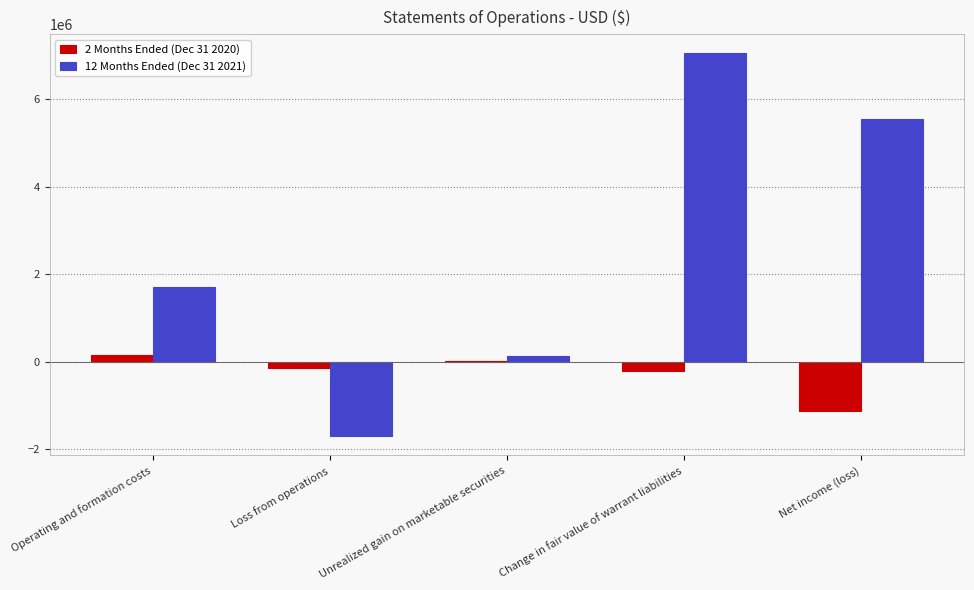

Where is 2 Months Ended (Dec 31 2020) nearest to the value -495694?

Change in fair value of warrant liabilities